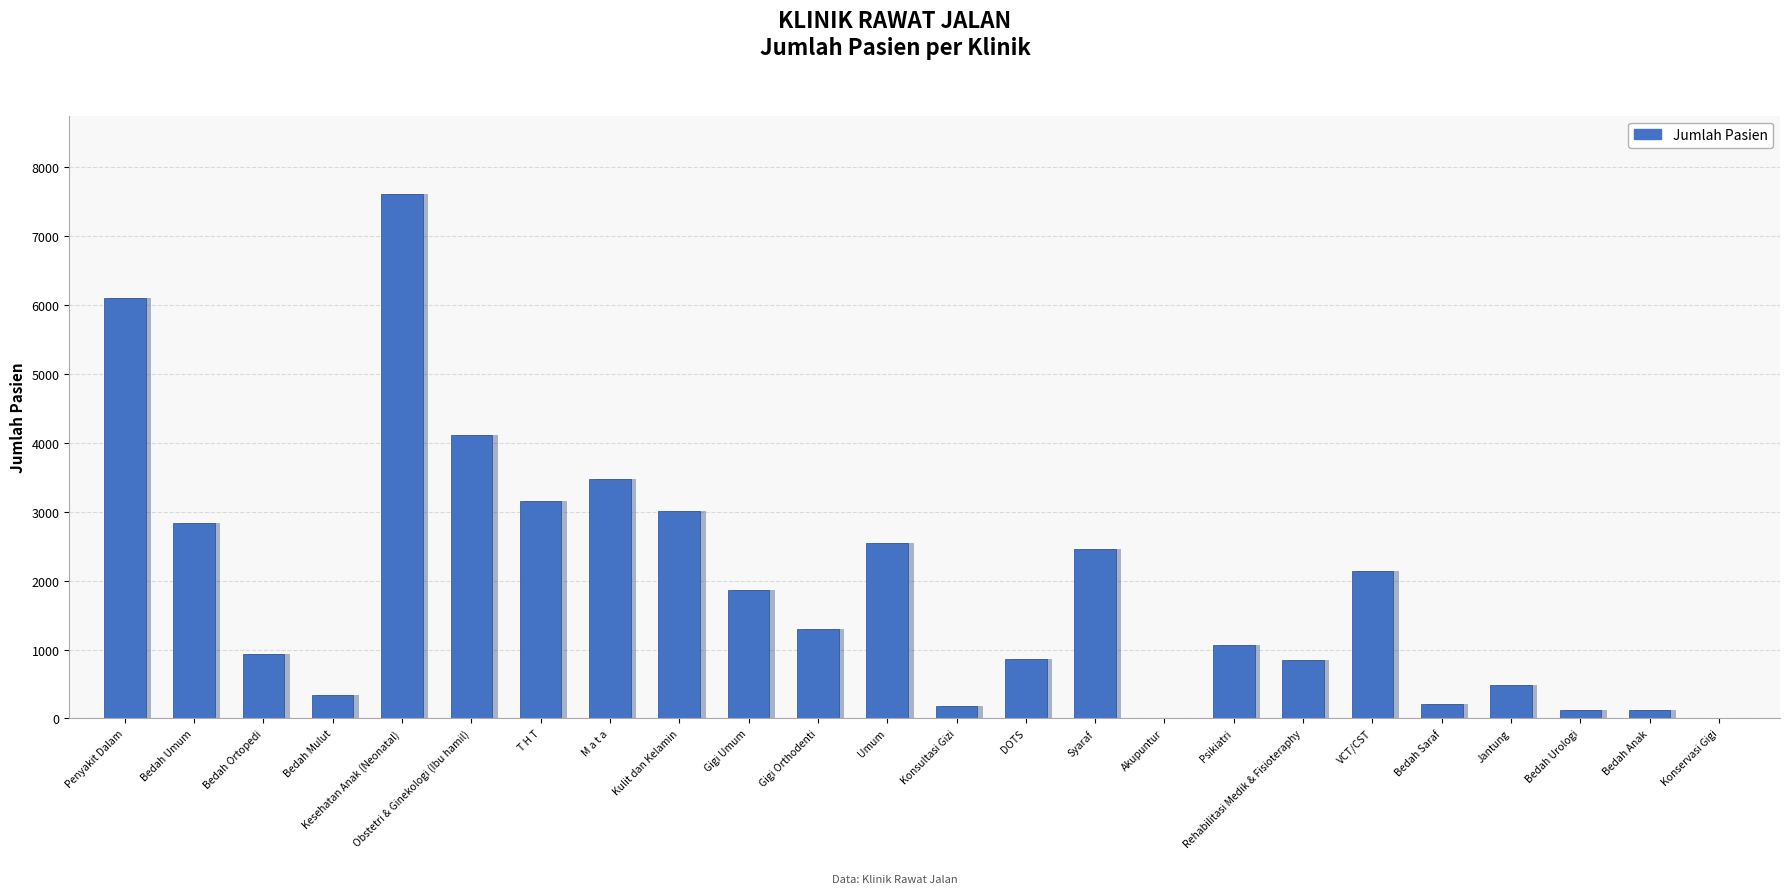

List the labels in order of value, smallest first.

Akupuntur, Konservasi Gigi, Bedah Urologi, Bedah Anak, Konsultasi Gizi, Bedah Saraf, Bedah Mulut, Jantung, Rehabilitasi Medik & Fisioteraphy, DOTS, Bedah Ortopedi, Psikiatri, Gigi Orthodenti, Gigi Umum, VCT/CST, Syaraf, Umum, Bedah Umum, Kulit dan Kelamin, T H T, M a t a, Obstetri & Ginekologi (Ibu hamil), Penyakit Dalam, Kesehatan Anak (Neonatal)